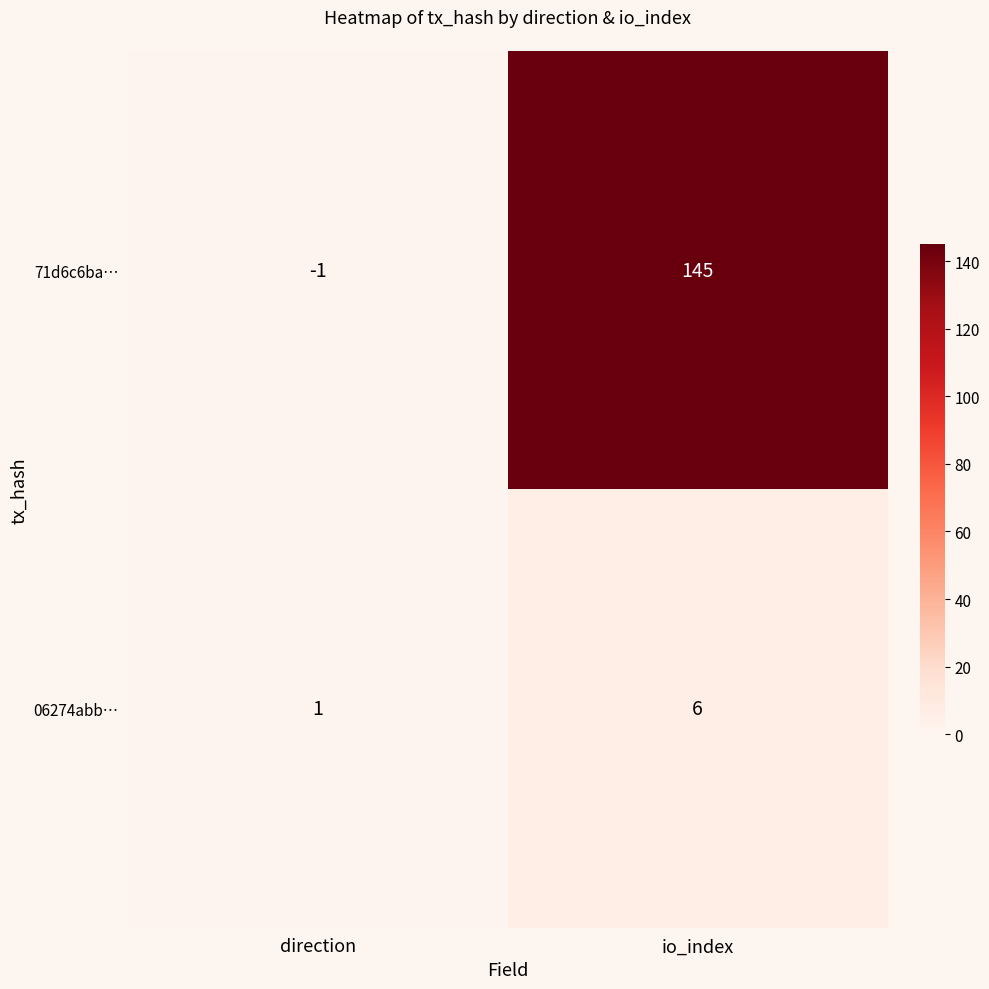

Where is 71d6c6ba… nearest to the value 72?

direction